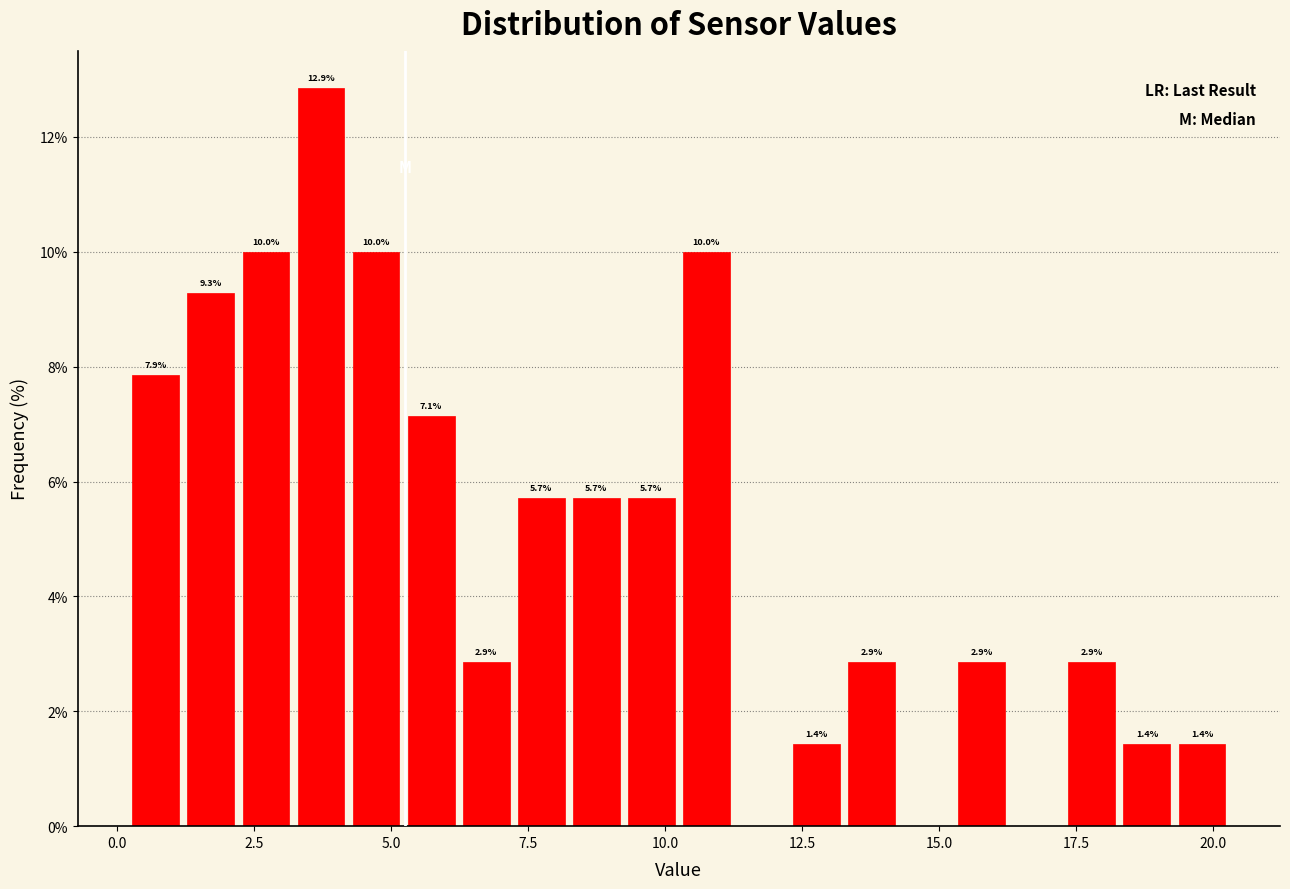

Read against the x-axis, roughly where is the centre of the tallest bar?

3.5